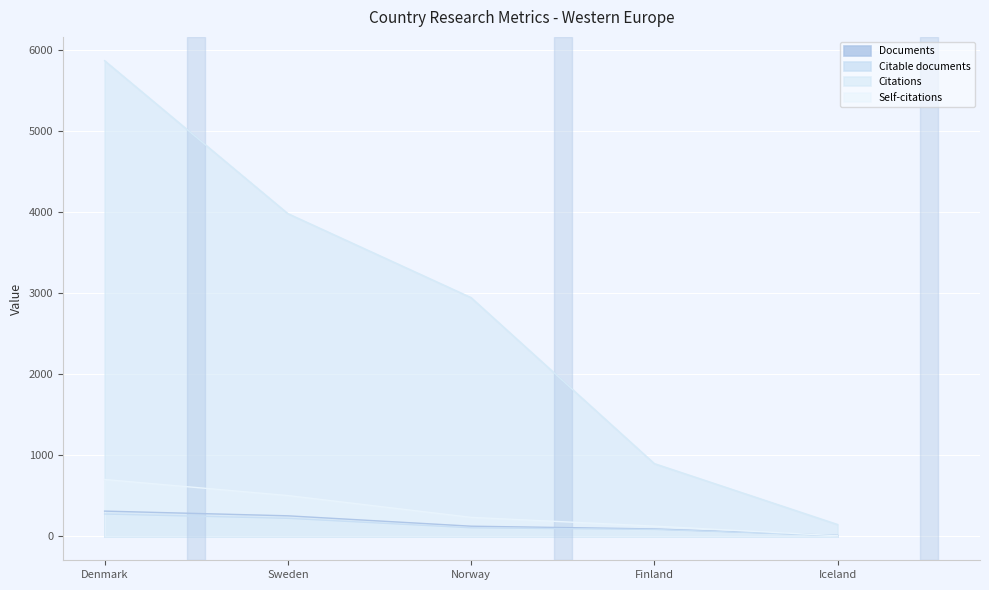

What is the greatest value displayed?

5868